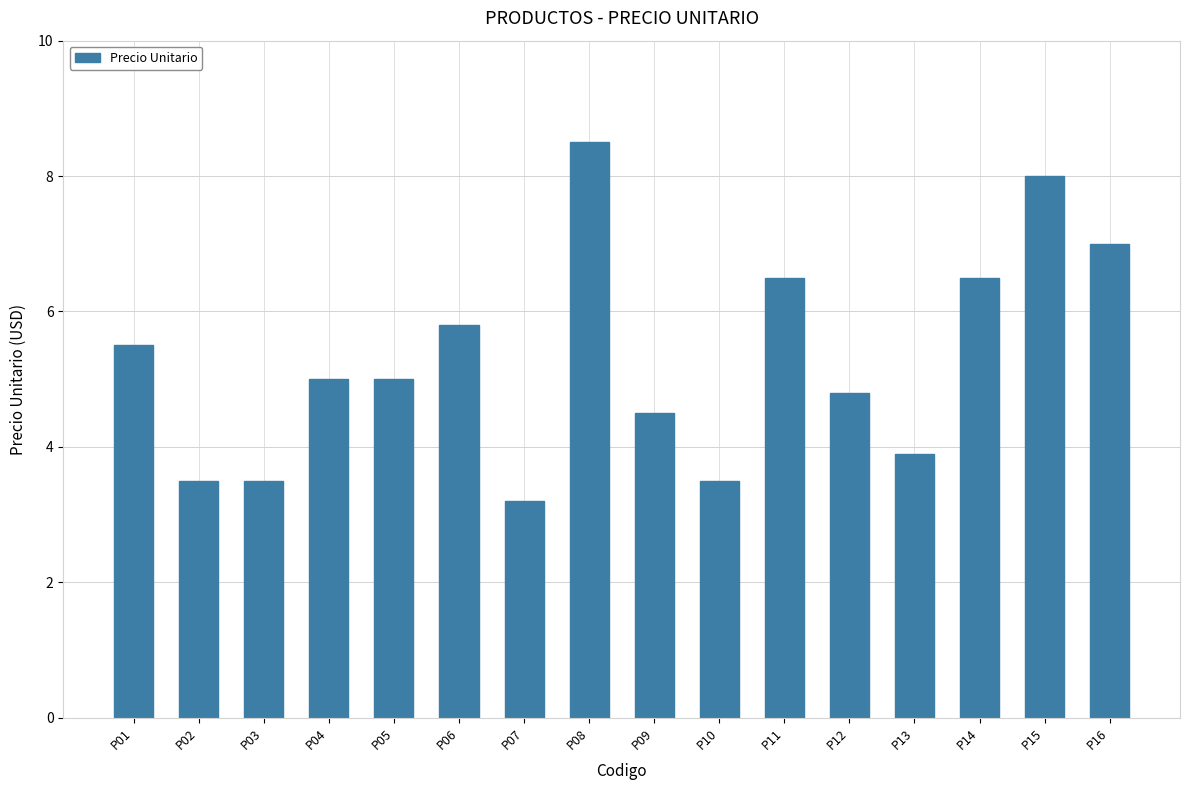

What is the difference between the maximum and minimum values?

5.3